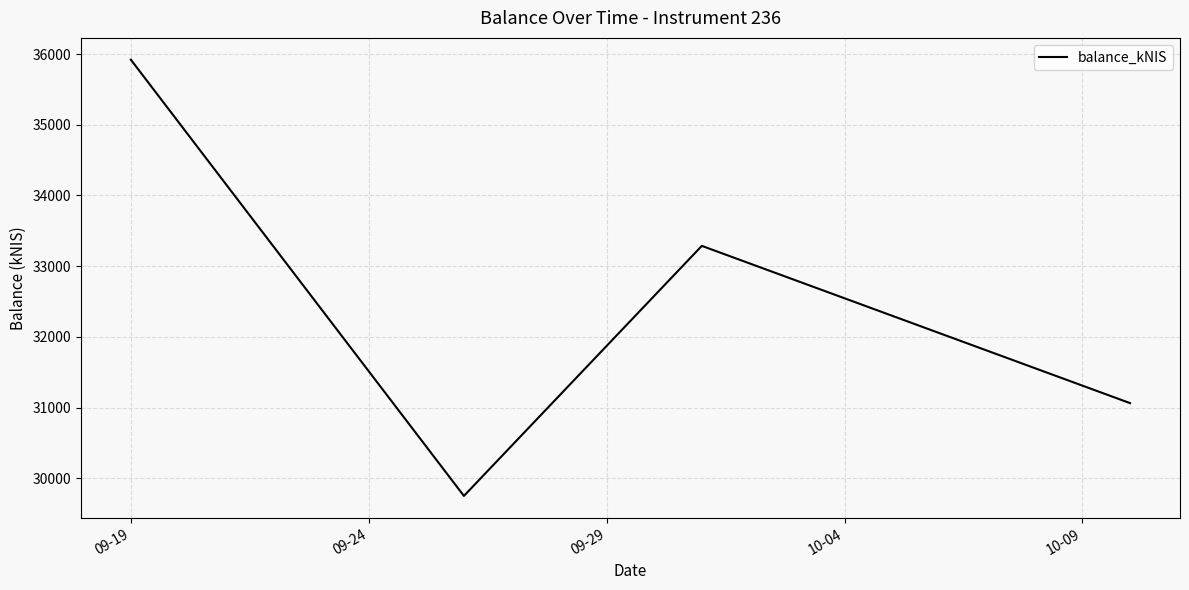

Does the chart have visible grid lines?

Yes